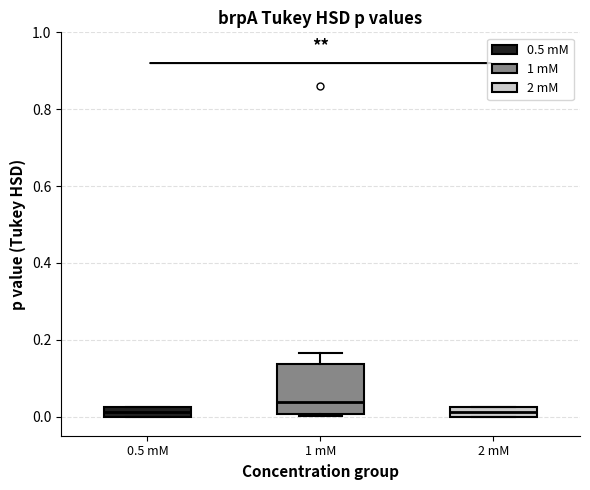

Comparing the boxes themselves (not the whiskers), which one is the tallest?

1 mM